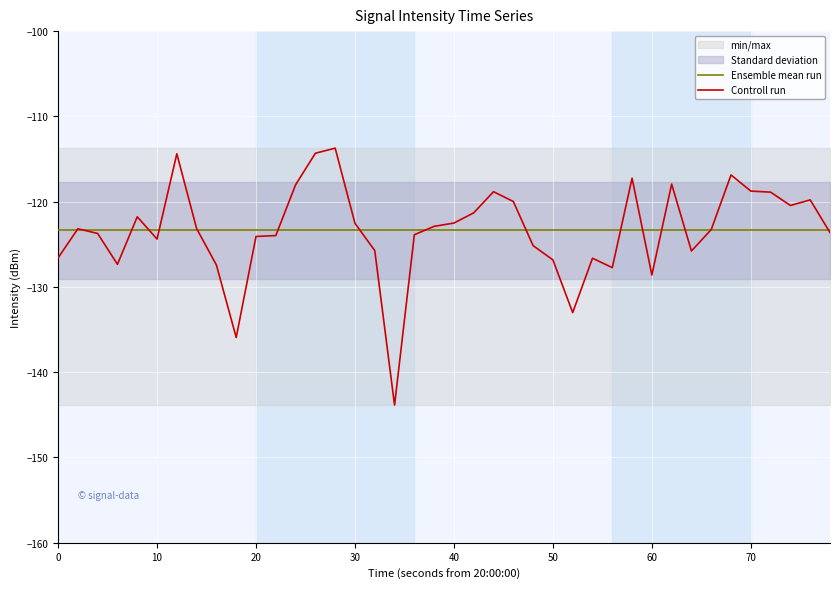

Is the value of Controll run at 60 greater than the value of Ensemble mean run at 40?

No